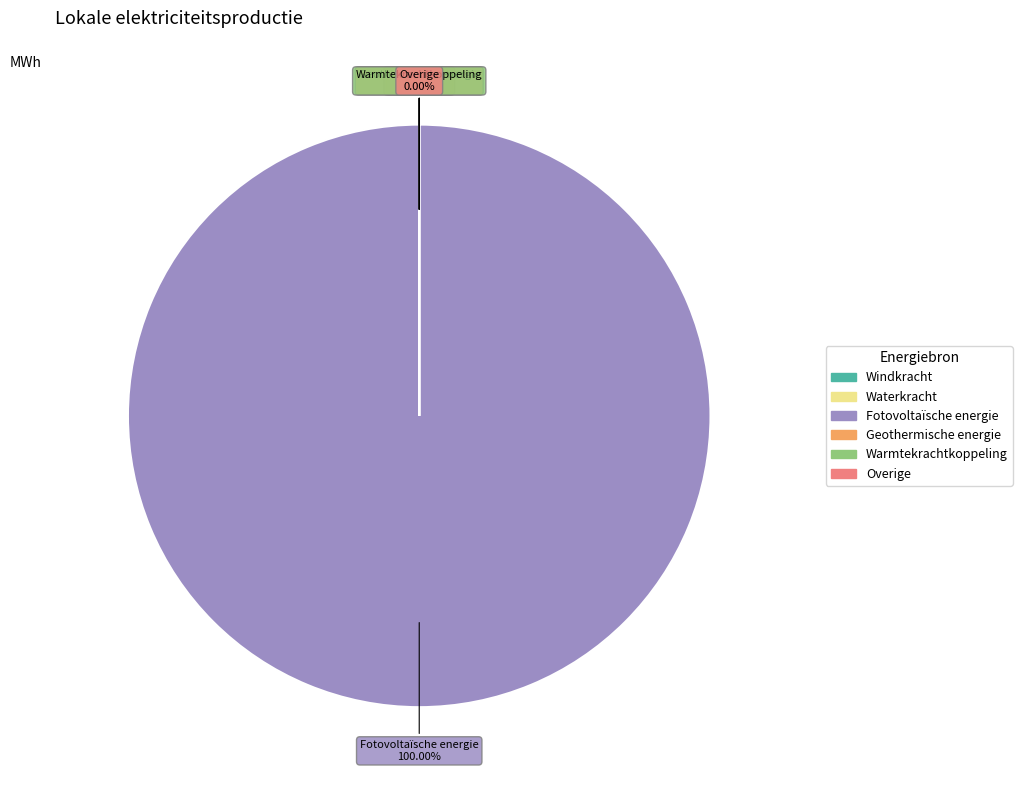

To the nearest percent, what is the difference between the largest and smallest slice percentages?

100%